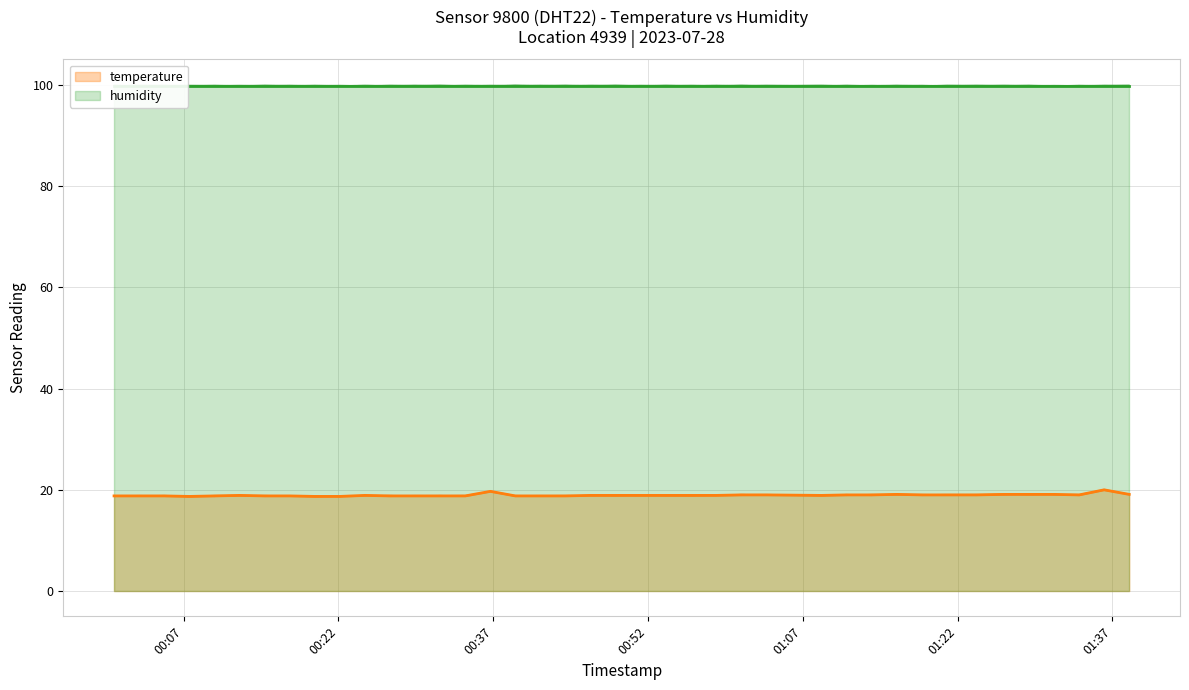

What is the value of the 30th point from the left?

19.0